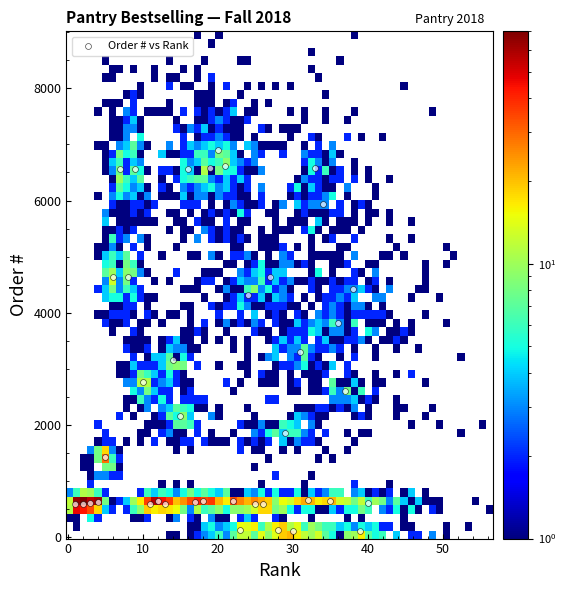

What is the range of Y values (max minus min)?

6786